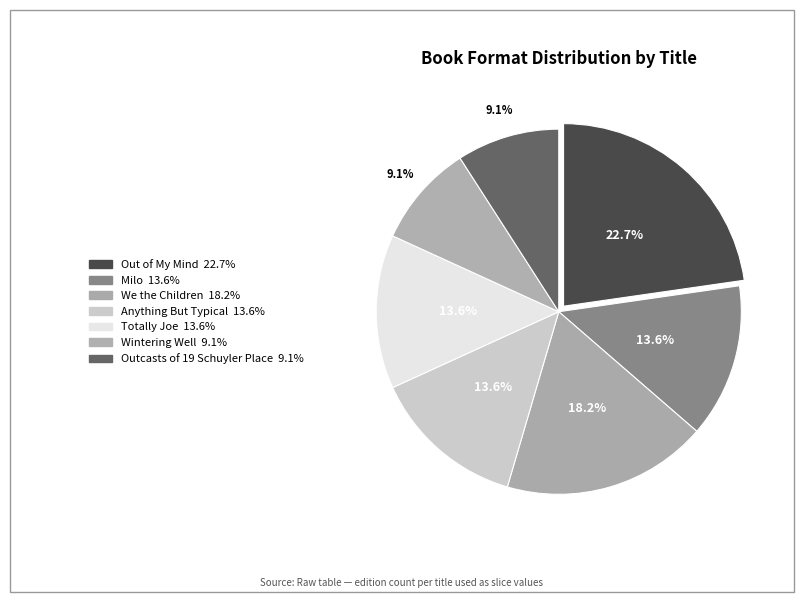

How many slices are in this pie chart?

7